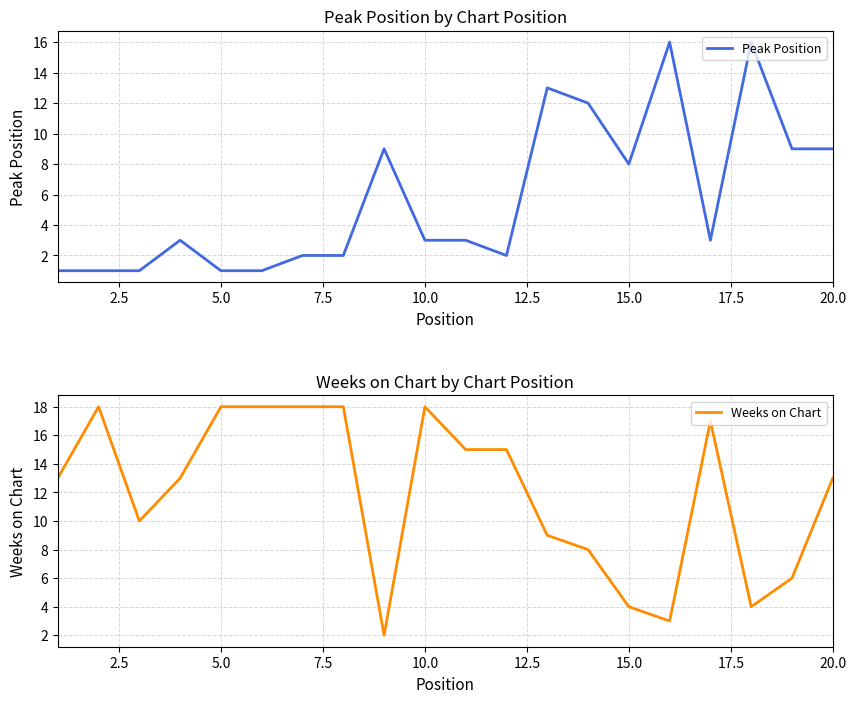

Reading right to left, transcribe all the data shown in this chart.

Peak Position: 9	9	16	3	16	8	12	13	2	3	3	9	2	2	1	1	3	1	1	1
Weeks on Chart: 13	6	4	17	3	4	8	9	15	15	18	2	18	18	18	18	13	10	18	13